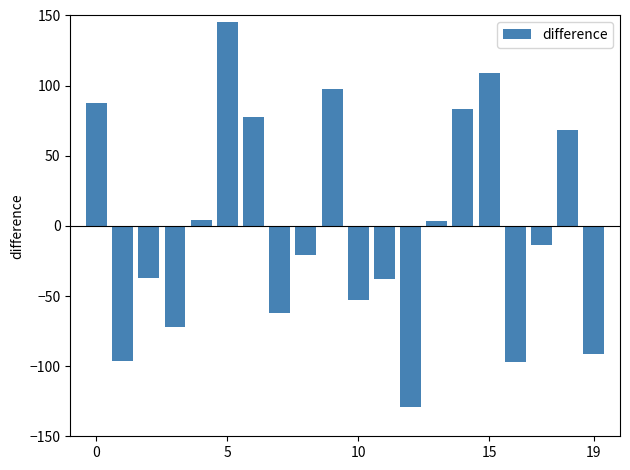

Does the chart contain any negative values?

Yes